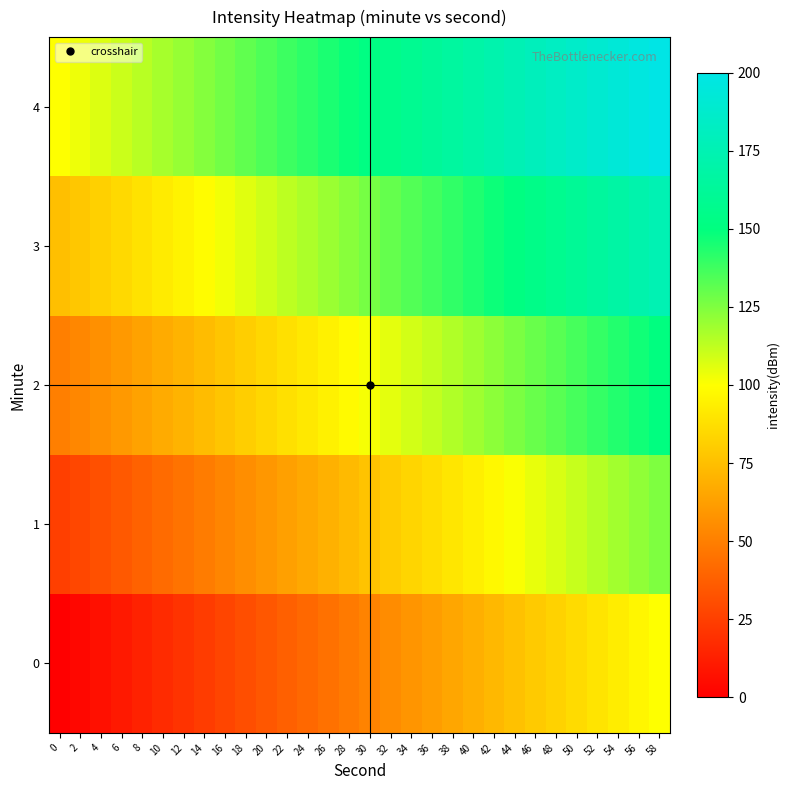

What is the spread (max minus min) of values at 22?

100.0